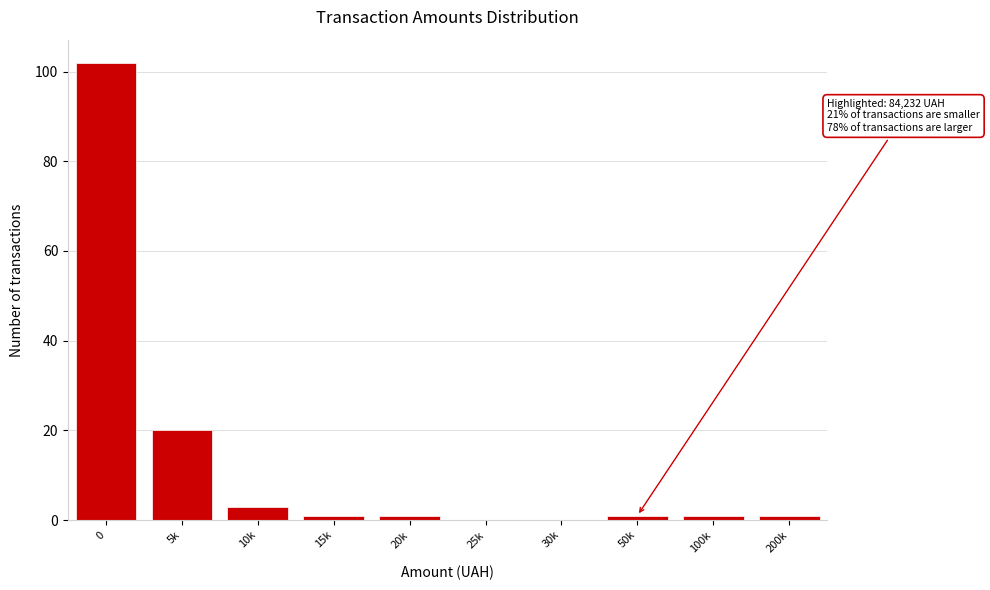

Reading left to right, what are all the values shown in this chart?

0=102	5k=20	10k=3	15k=1	20k=1	25k=0	30k=0	50k=1	100k=1	200k=1